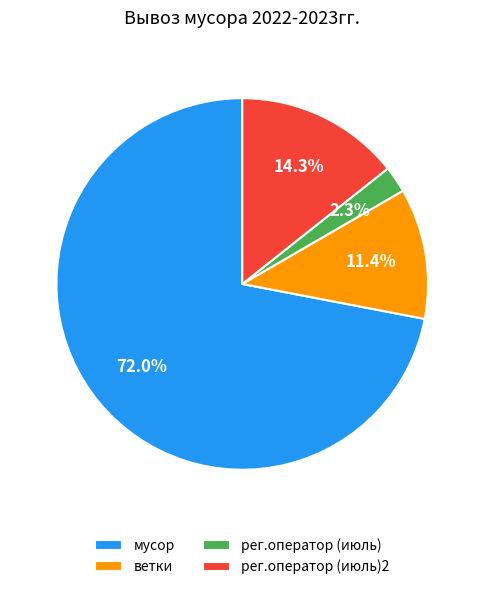

Which category accounts for the majority?

мусор